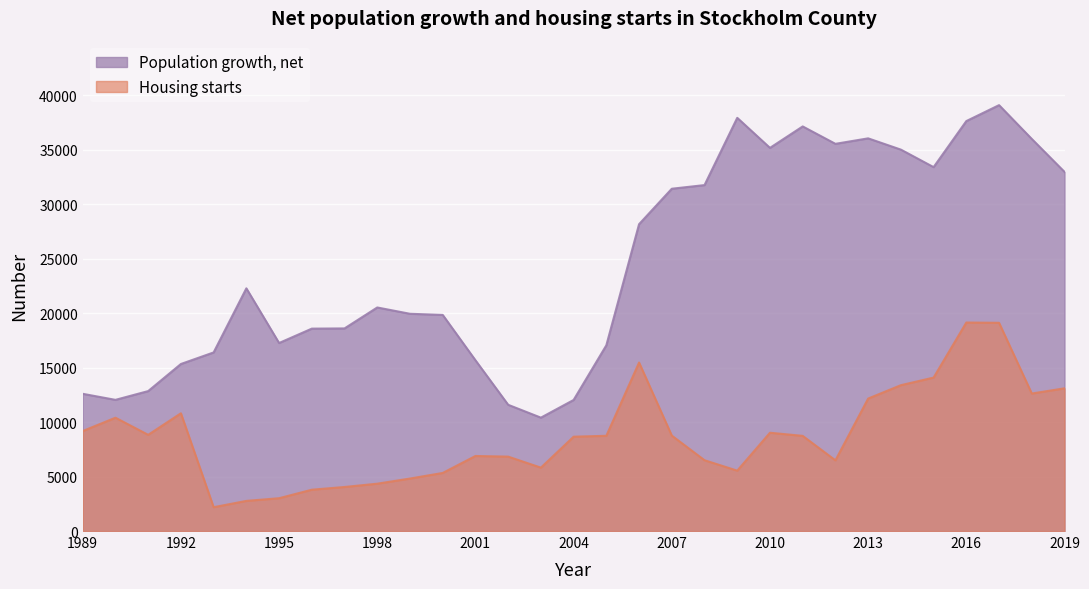

Rank the series by their maximum value, from lowest to highest.

Housing starts, Population growth, net